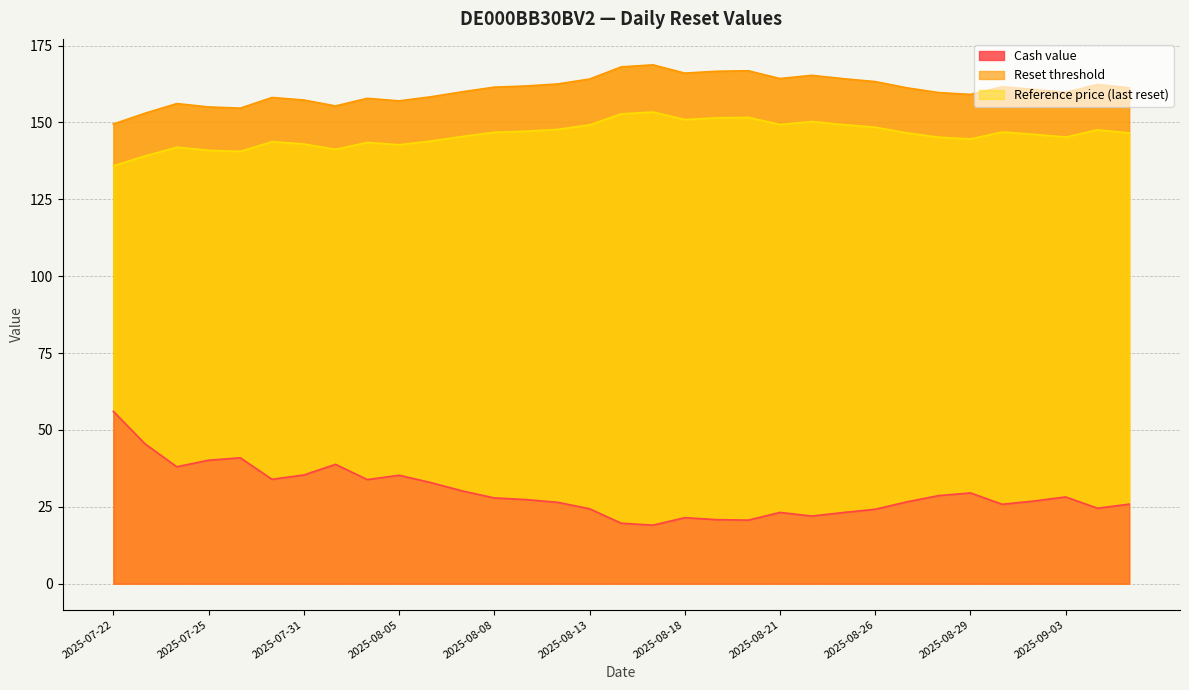

Which category has the highest value across all series?

2025-08-15